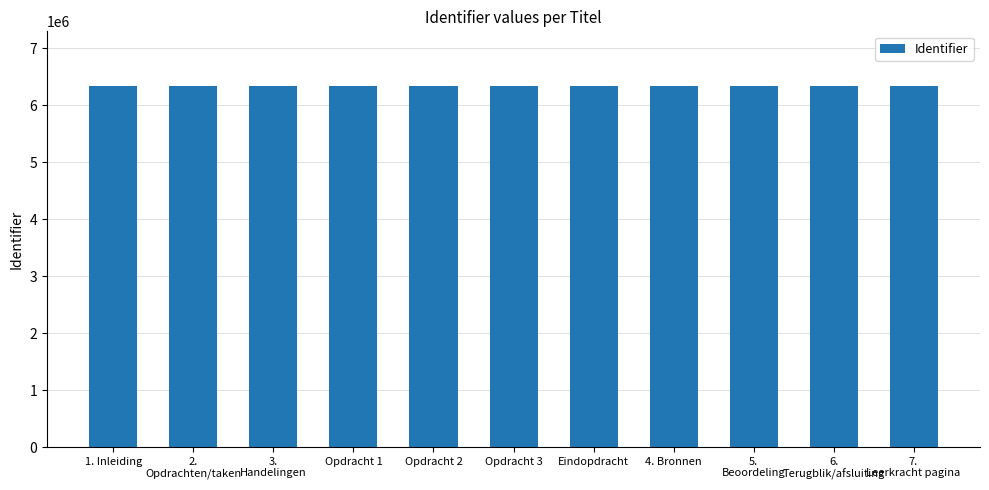

Read the value at 4. Bronnen, to the nearest 10.

6346530